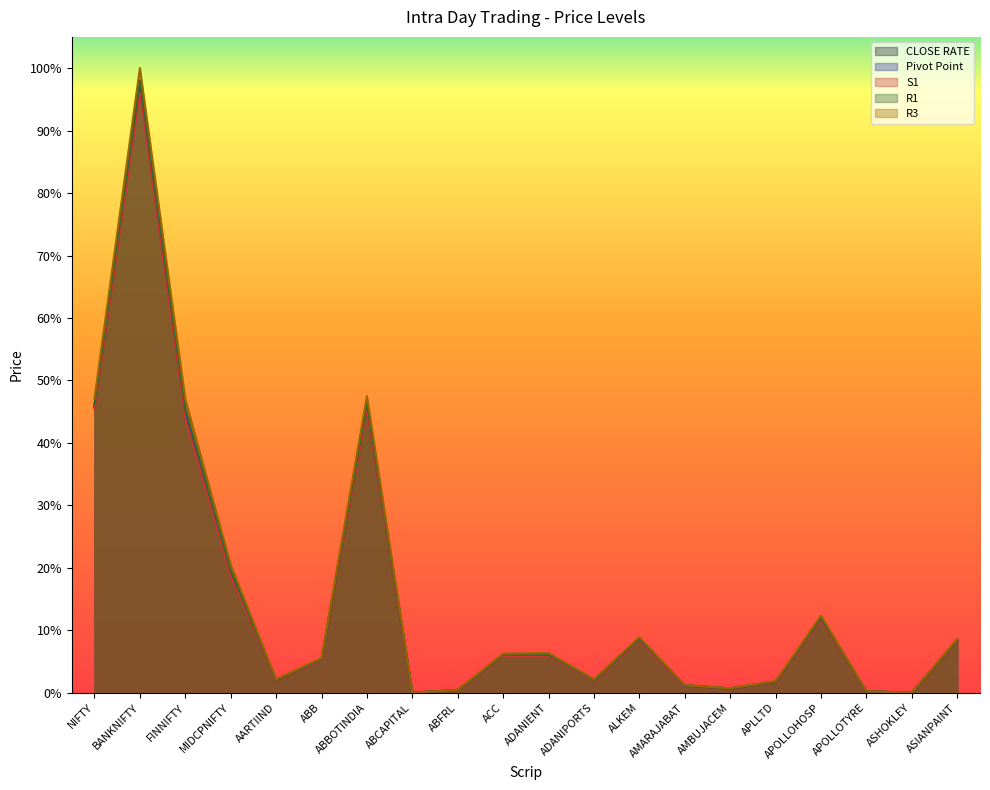

Reading right to left, what are all the values shown in this chart?

CLOSE RATE: 0.1	0.0	0.0	0.1	0.0	0.0	0.0	0.1	0.0	0.1	0.1	0.0	0.0	0.5	0.1	0.0	0.2	0.4	1.0	0.5
Pivot Point: 0.1	0.0	0.0	0.1	0.0	0.0	0.0	0.1	0.0	0.1	0.1	0.0	0.0	0.5	0.1	0.0	0.2	0.4	1.0	0.5
S1: 0.1	0.0	0.0	0.1	0.0	0.0	0.0	0.1	0.0	0.1	0.1	0.0	0.0	0.5	0.1	0.0	0.2	0.4	1.0	0.5
R1: 0.1	0.0	0.0	0.1	0.0	0.0	0.0	0.1	0.0	0.1	0.1	0.0	0.0	0.5	0.1	0.0	0.2	0.5	1.0	0.5
R3: 0.1	0.0	0.0	0.1	0.0	0.0	0.0	0.1	0.0	0.1	0.1	0.0	0.0	0.5	0.1	0.0	0.2	0.5	1.0	0.5